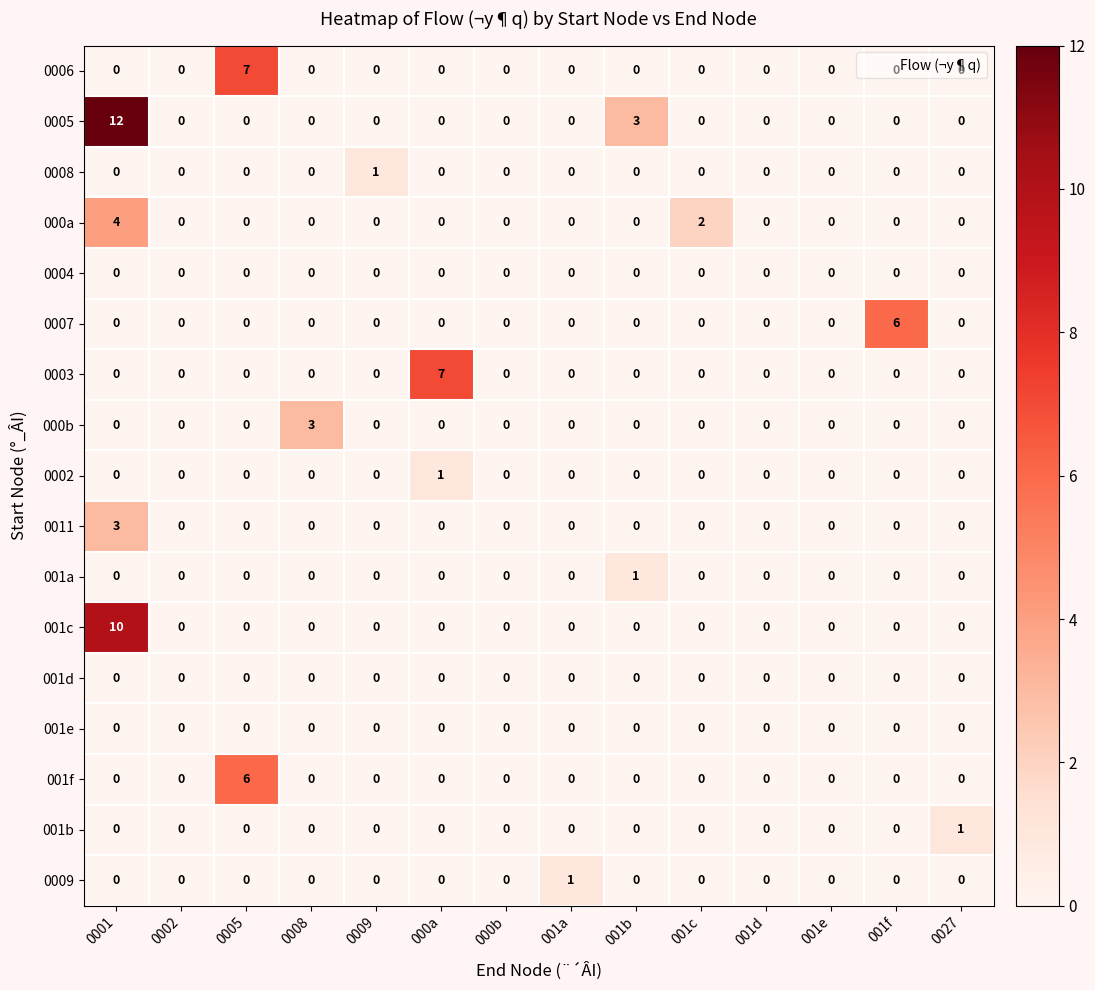

What is the maximum value shown in the chart?

12